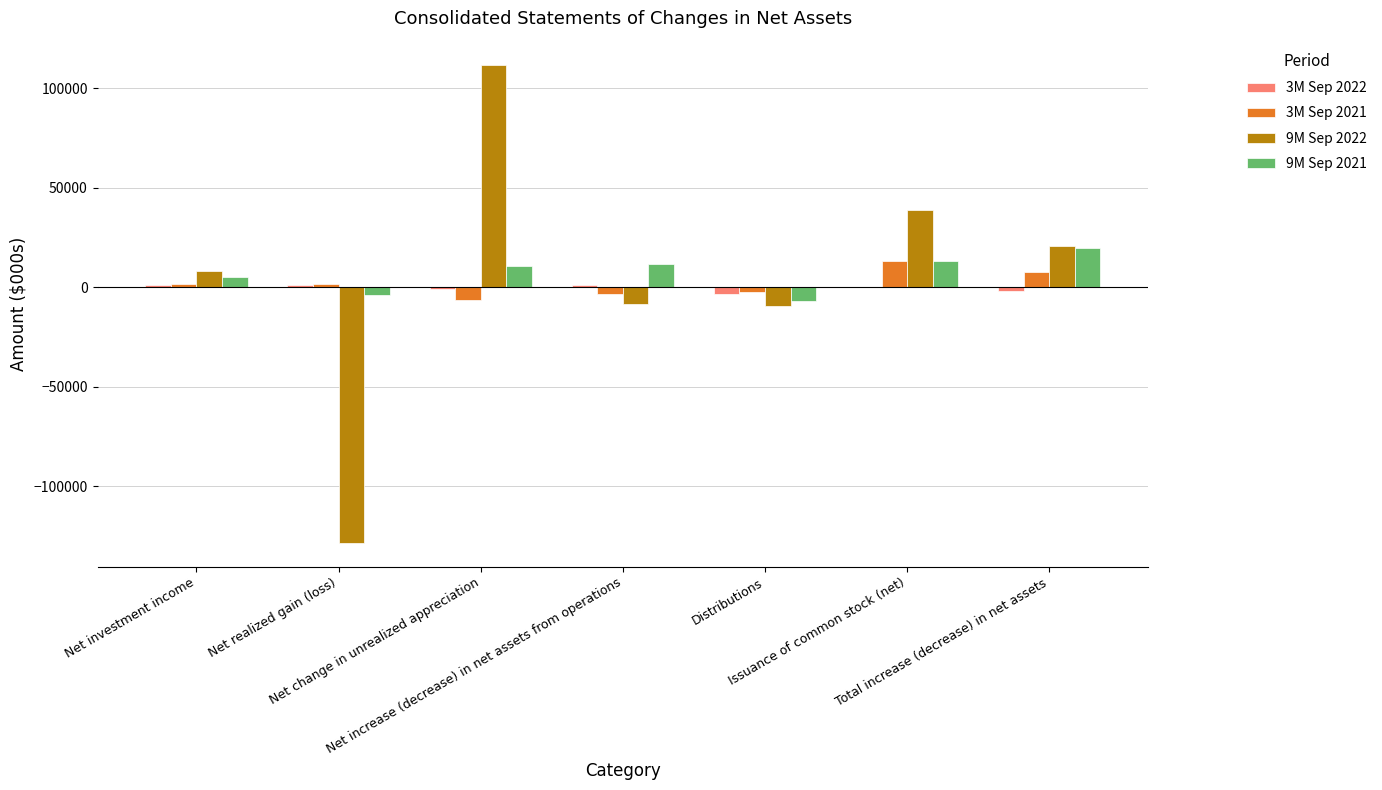

How many values in 9M Sep 2022 are above zero?

4